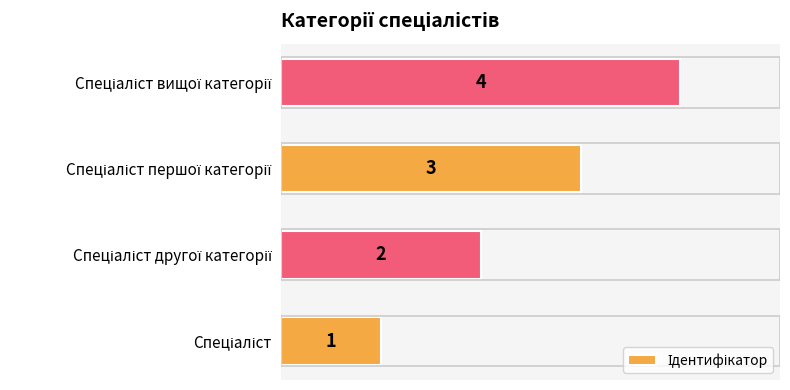

How many data points are less than 3?

2